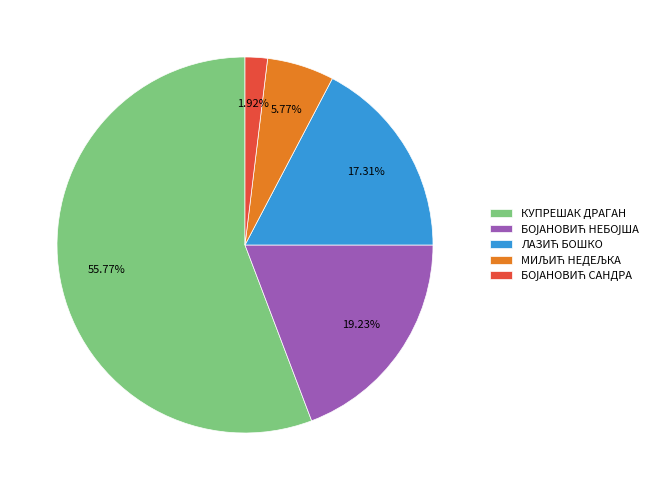

What is the largest slice in the pie chart?

КУПРЕШАК ДРАГАН